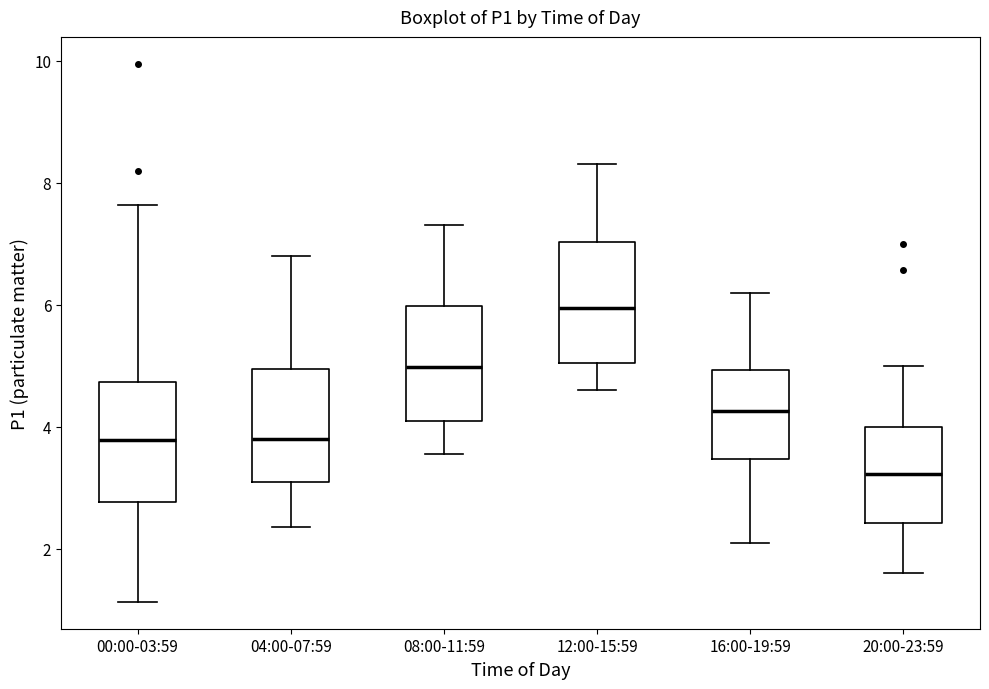

Where does the median line of the box for 04:00-07:59 sit on the y-axis? The values are not printed on the chart, so give them approximately, as read against the axis.

3.8